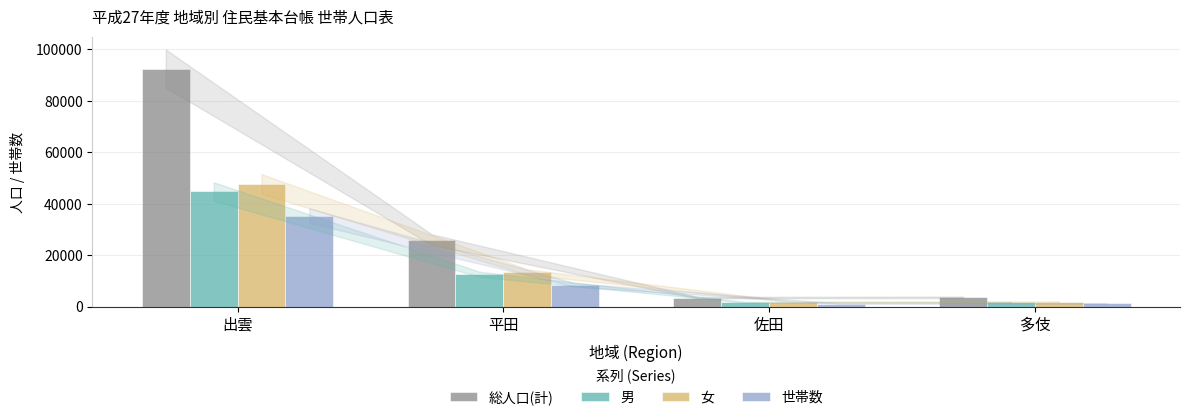

The 総人口(計) series shows 3555 at 佐田. True or false?

True